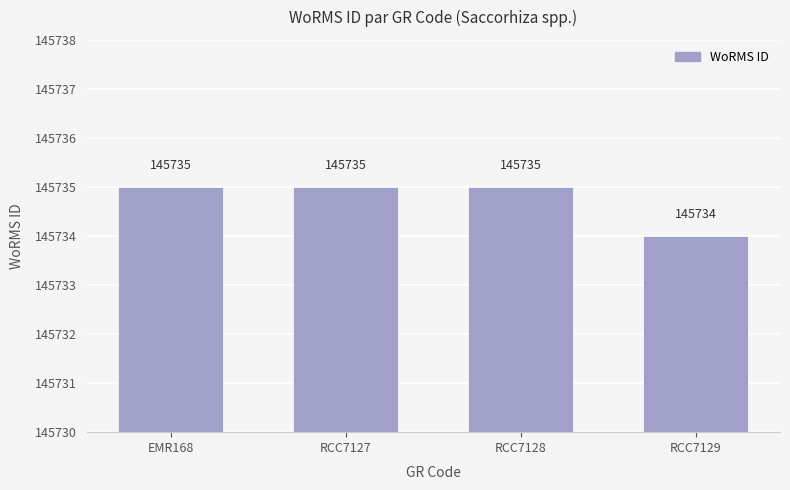

Reading right to left, list all the values displayed in this chart.

145734	145735	145735	145735